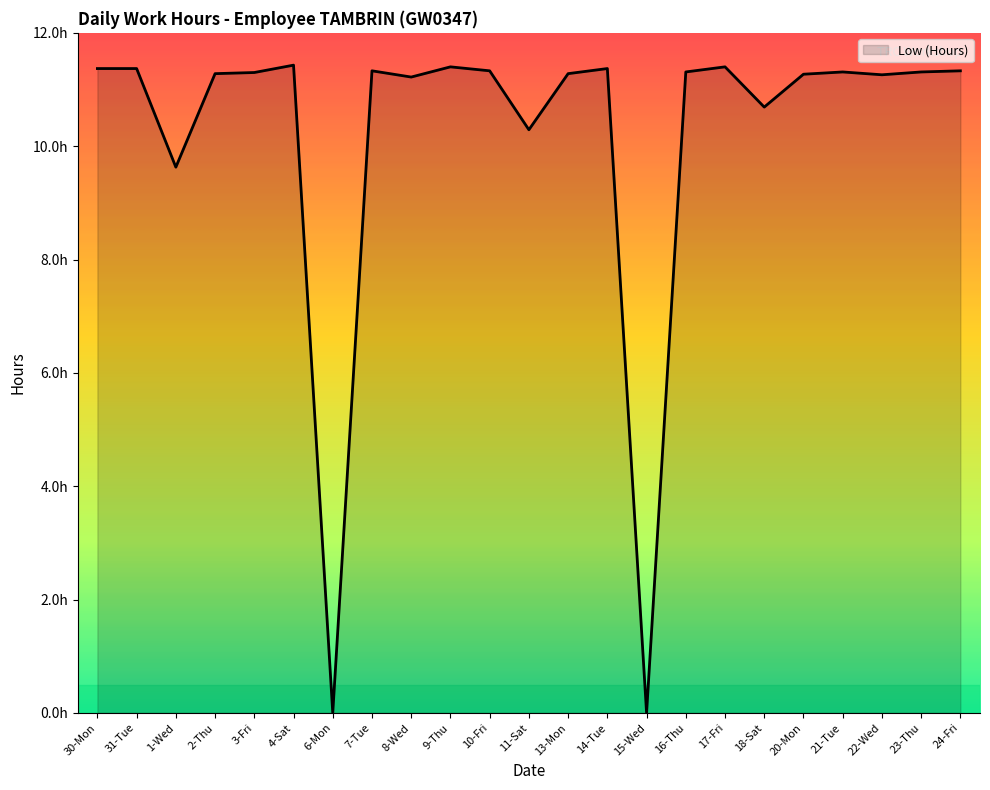

Approximately how many times larger is the value at 31-Tue compared to 2-Thu?

1.0